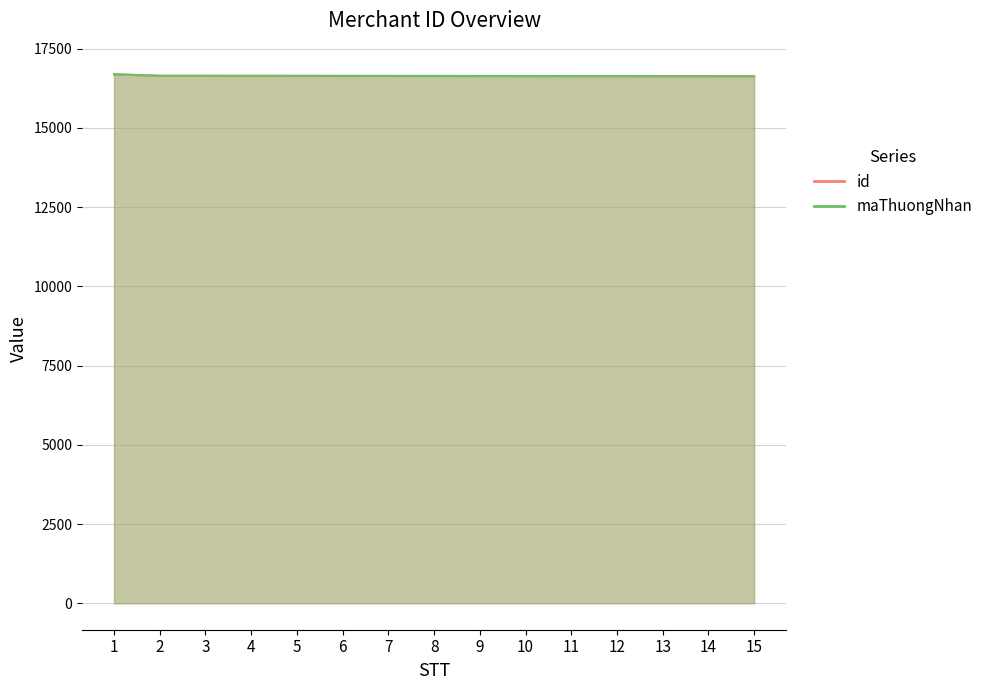

What is the total value across all series at 7?

33276